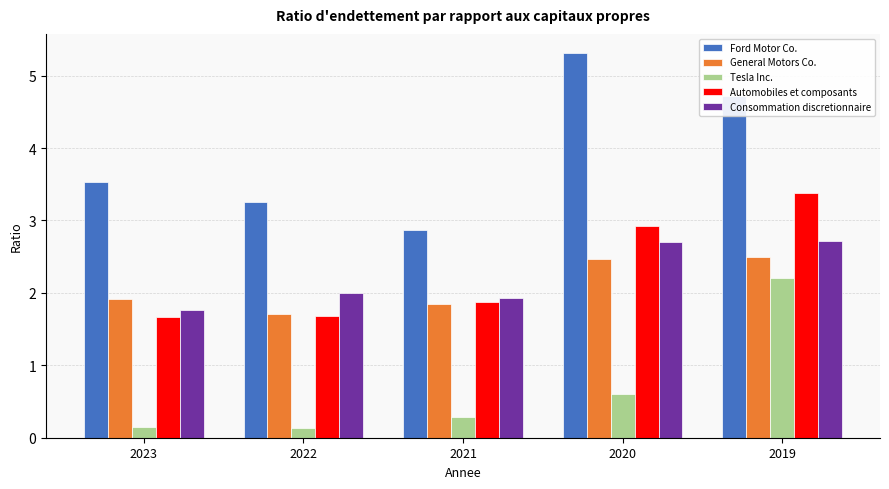

Which label corresponds to the largest value in the chart?

2020